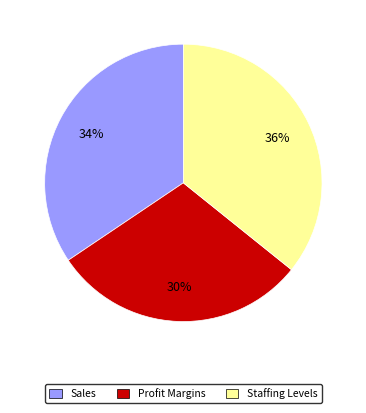

To the nearest percent, what portion does Sales represent?

34%